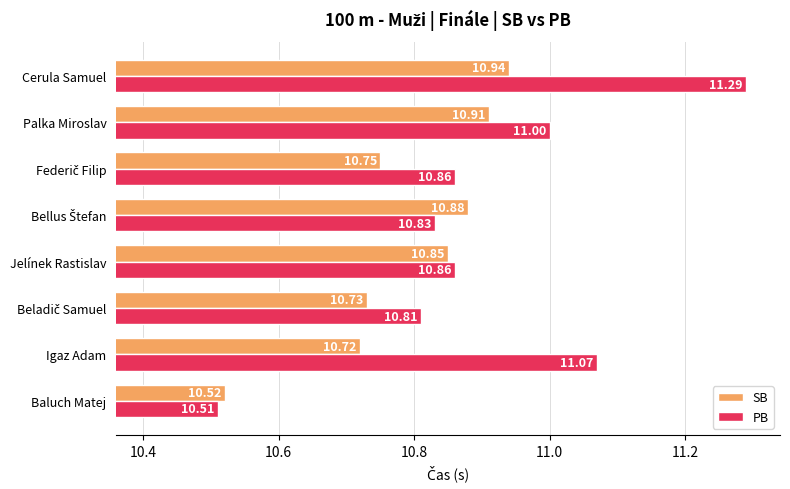

At which label is SB closest to 10?

Baluch Matej